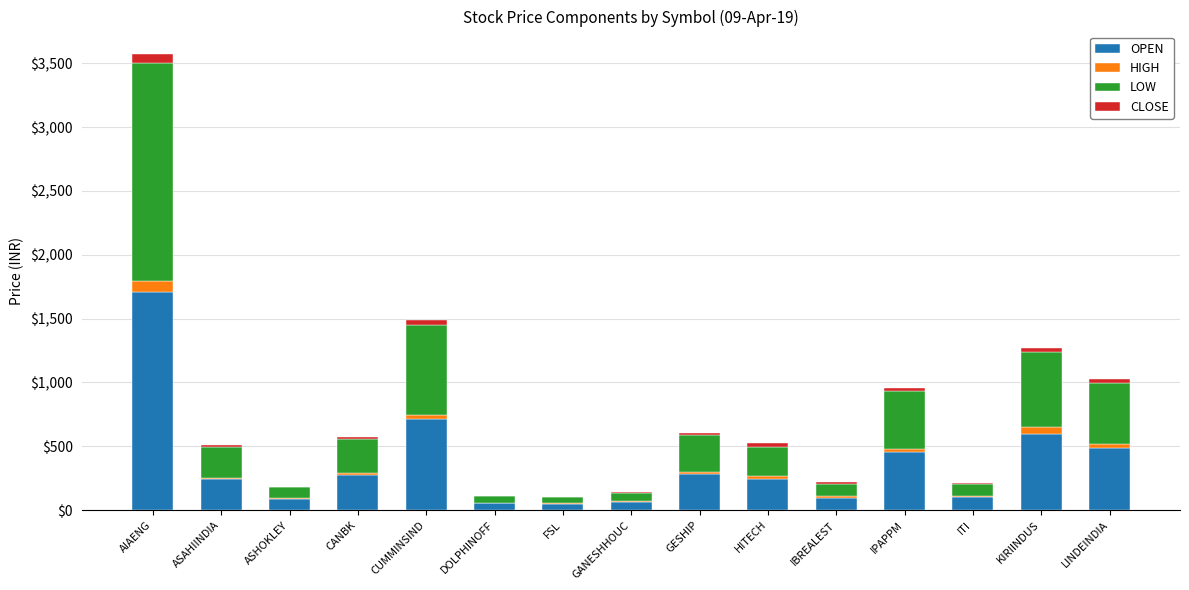

Is it true that OPEN equals 286.0 at GESHIP?

True